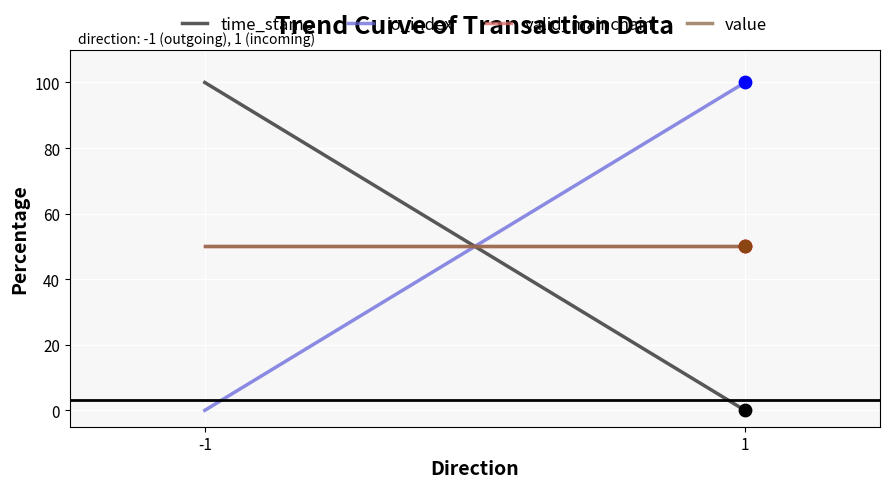

At how many categories does at least one series exceed 93?

2